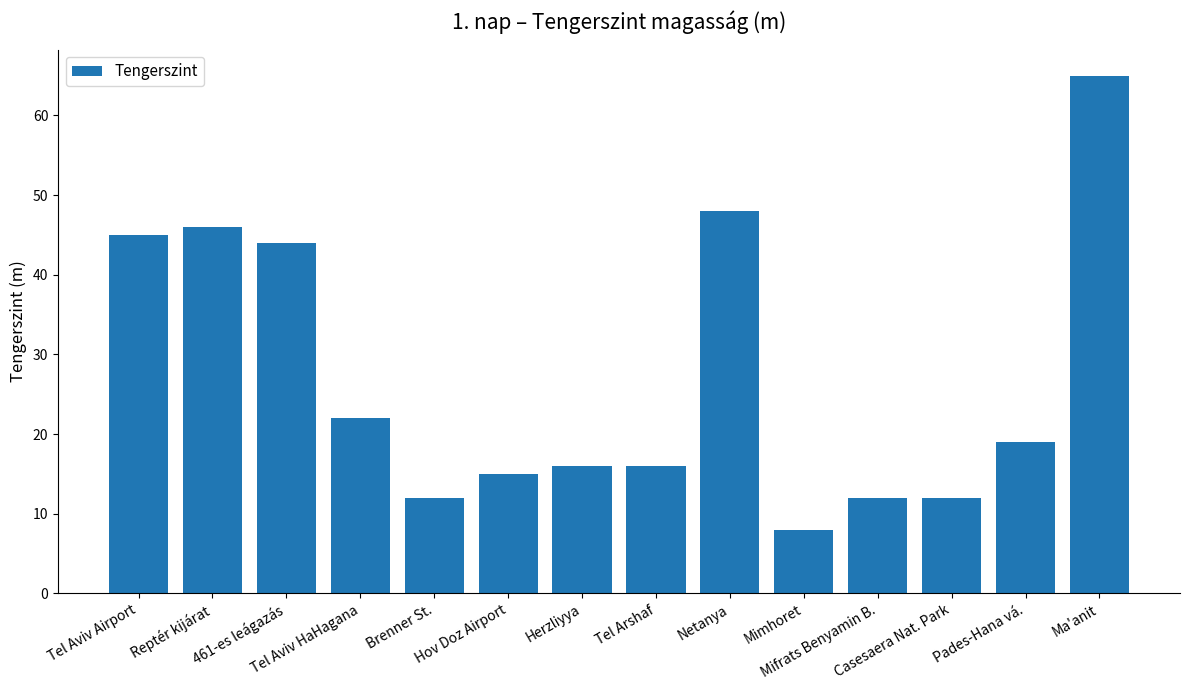

What is the difference between the values at Casesaera Nat. Park and Herzliyya?

4